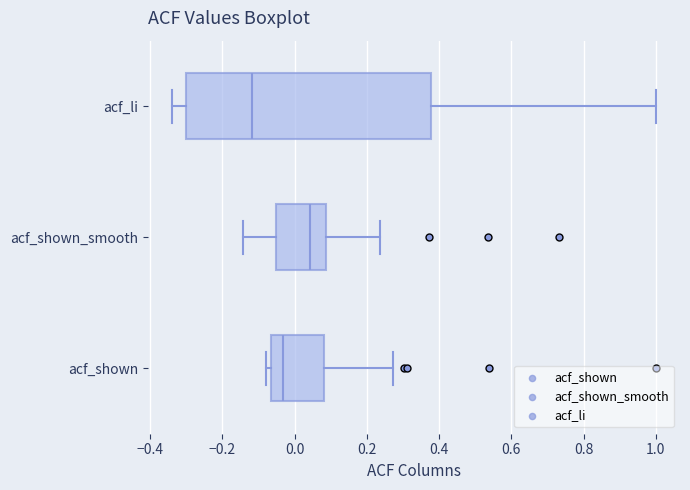

Reading bottom to top, transcribe this box plot: for each box, give where its median line is, the range the box spans, and where its two whiskers end, as read against the x-axis. The values are not printed on the chart, so give them approximately, as read against the axis.

acf_shown: median -0.04, box -0.06 to 0.08, whiskers -0.08 to 0.28
acf_shown_smooth: median 0.04, box -0.06 to 0.08, whiskers -0.14 to 0.24
acf_li: median -0.12, box -0.30 to 0.38, whiskers -0.34 to 1.00